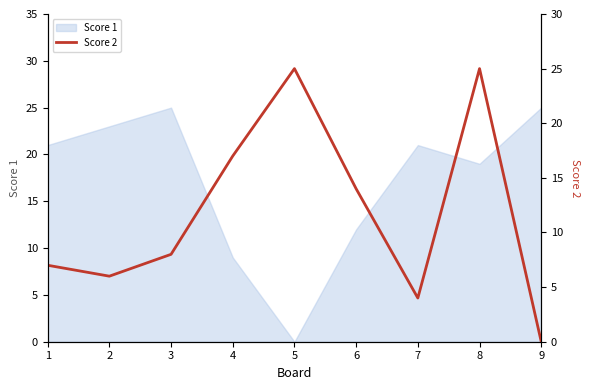

Reading left to right, extract all data points from this chart.

1=7	2=6	3=8	4=17	5=25	6=14	7=4	8=25	9=0